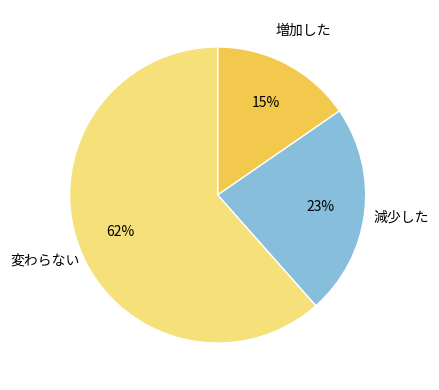

To the nearest percent, what is the average slice percentage?

33%